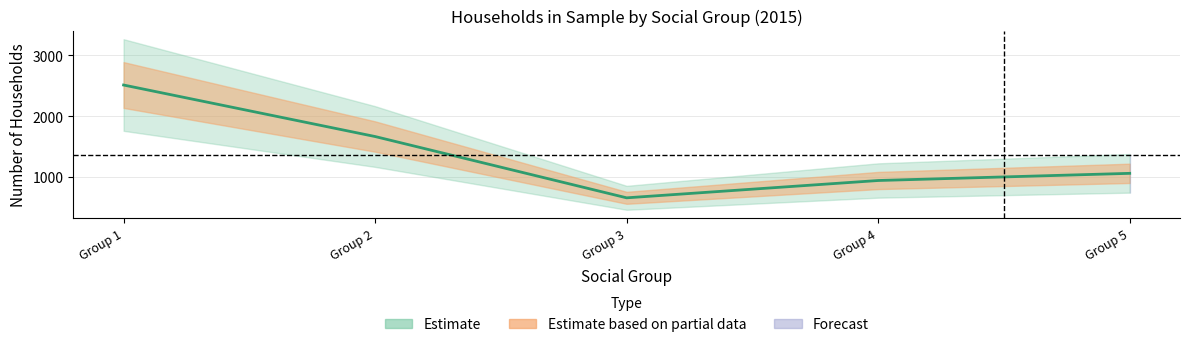

The chart shows a value of 4126 at Group 1. True or false?

False